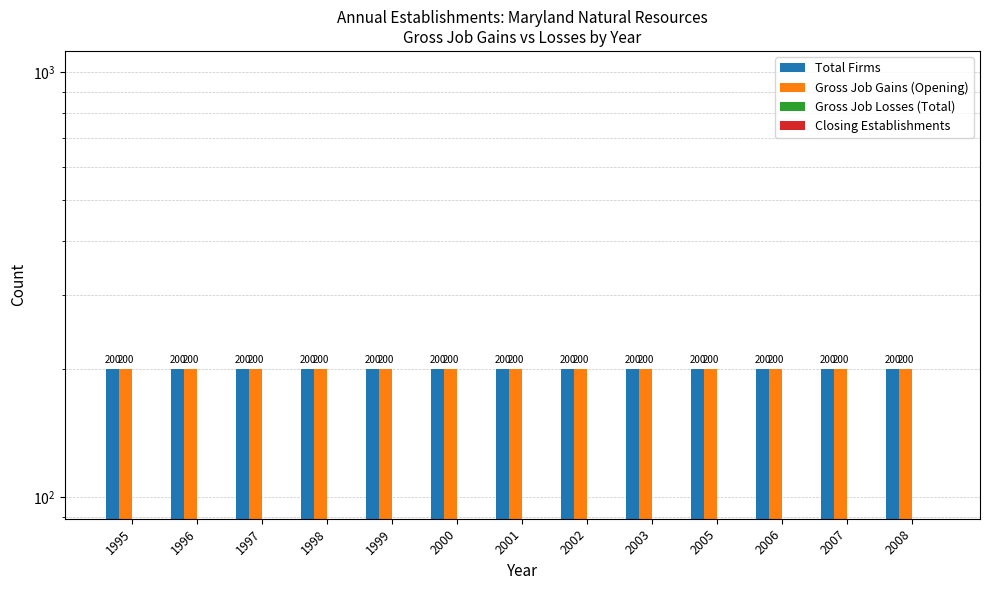

Reading left to right, what are all the values shown in this chart?

Total Firms: 200	200	200	200	200	200	200	200	200	200	200	200	200
Gross Job Gains (Opening): 200	200	200	200	200	200	200	200	200	200	200	200	200
Gross Job Losses (Total): 0	0	0	0	0	0	0	0	0	0	0	0	0
Closing Establishments: 0	0	0	0	0	0	0	0	0	0	0	0	0